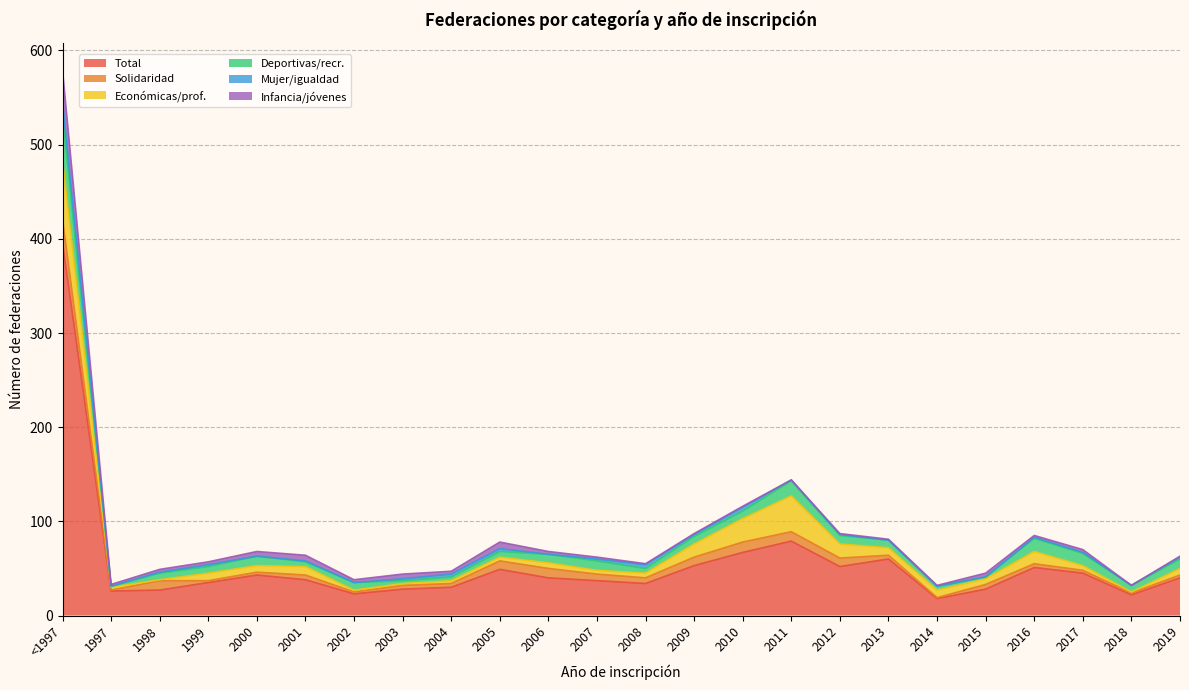

Where is the first local maximum for Económicas/prof.?

1999